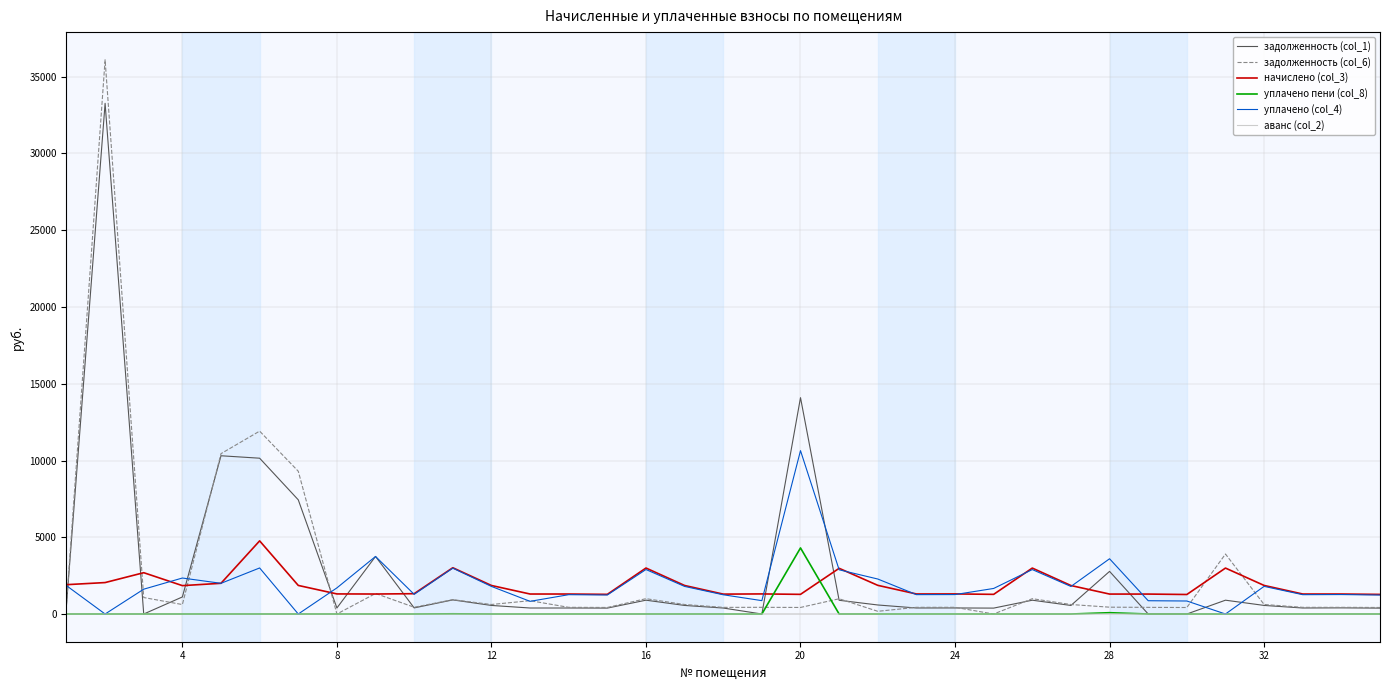

What is the maximum value shown in the chart?

36101.8